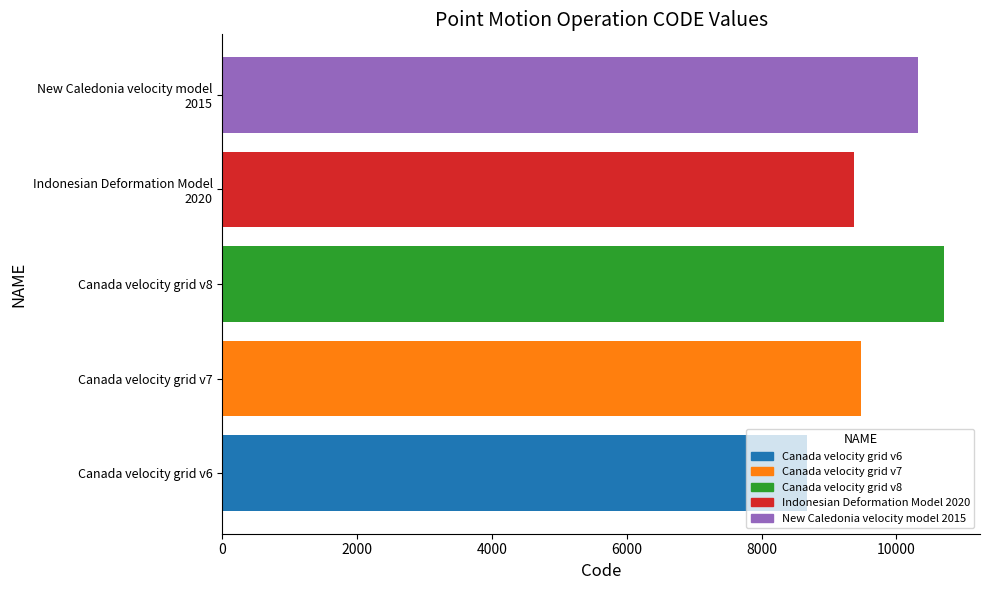

What value does the data have at Canada velocity grid v7, to the nearest 100?

9500